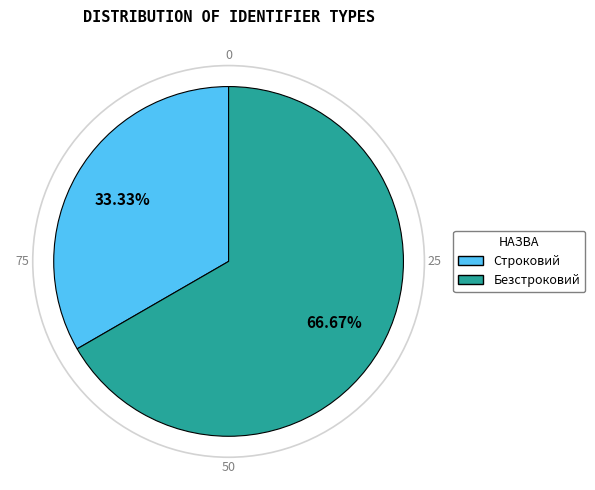

What percentage is the Безстроковий slice, to the nearest percent?

67%